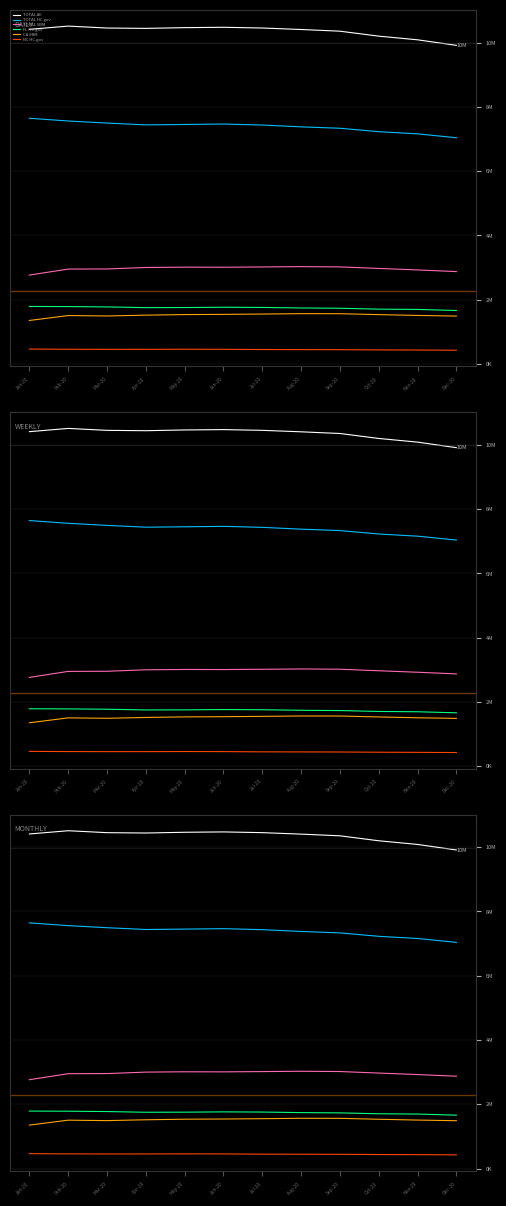

How many interior local valleys does the FL HC.gov series have?

1